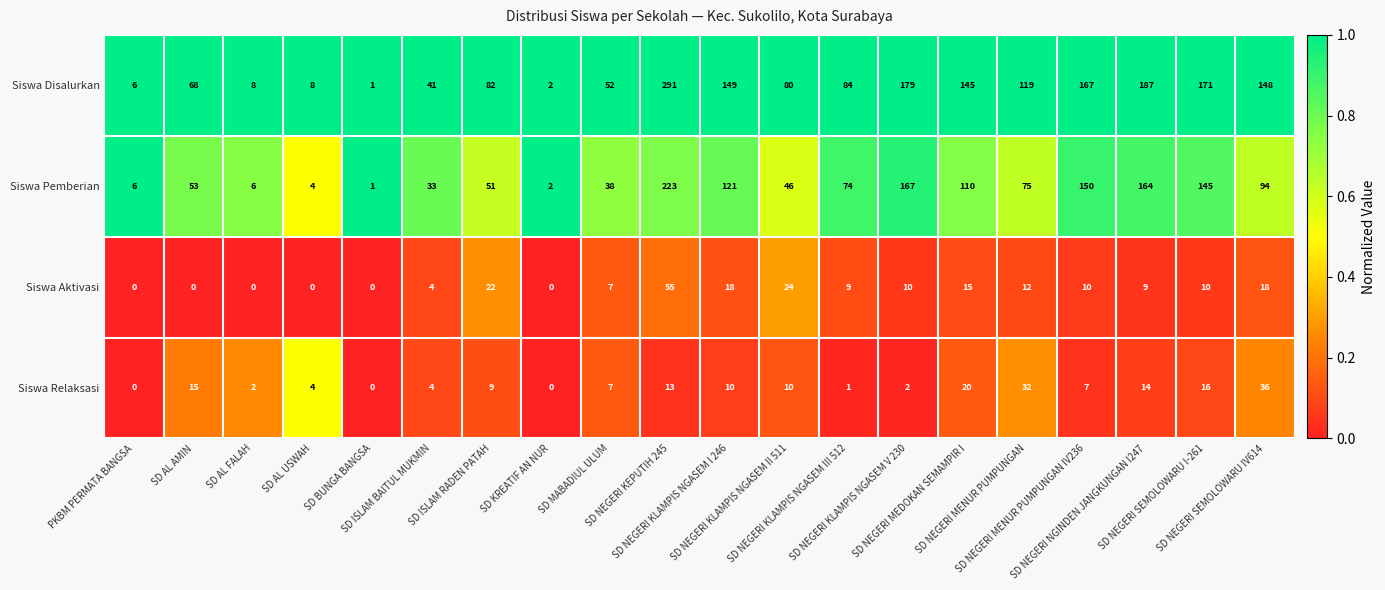

At how many categories does at least one series exceed 10?

15